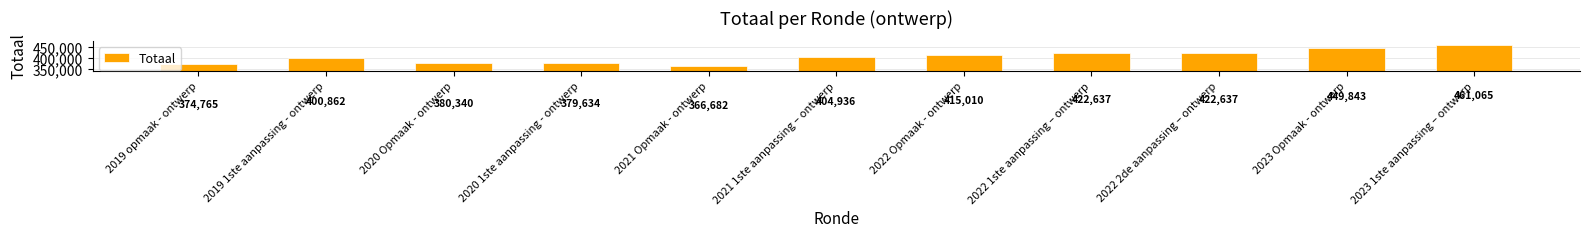

Count the number of categories in the chart.

11